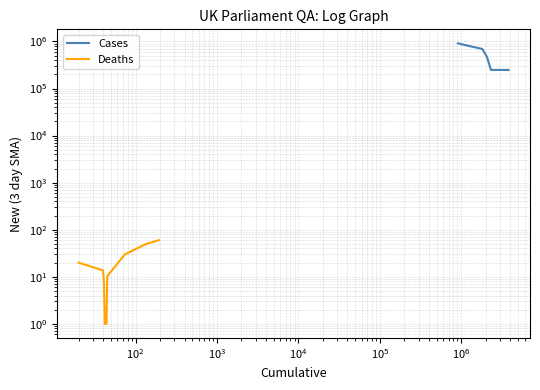

Which series has the largest total across all categories?

Cases